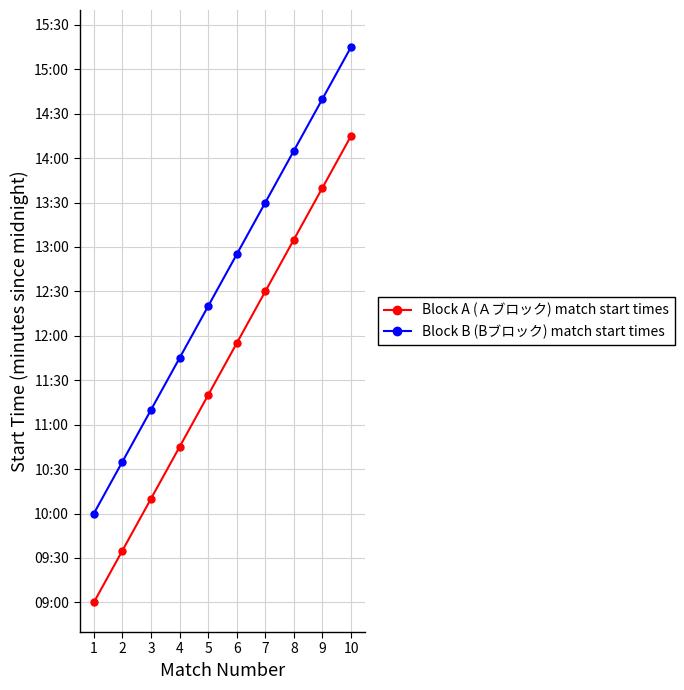

Is this an area chart (filled region under the line)?

No